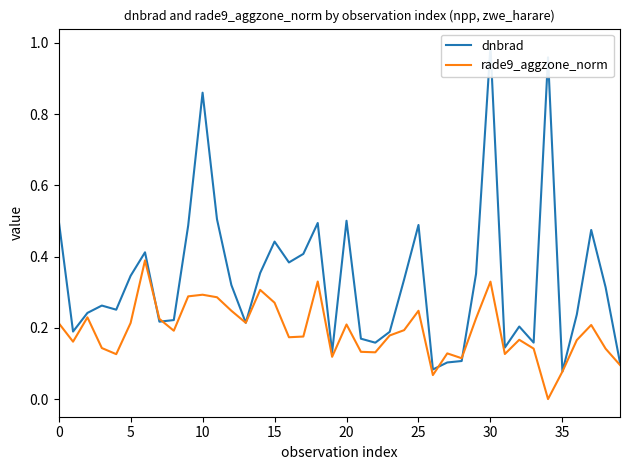

Which series has the largest total across all categories?

dnbrad